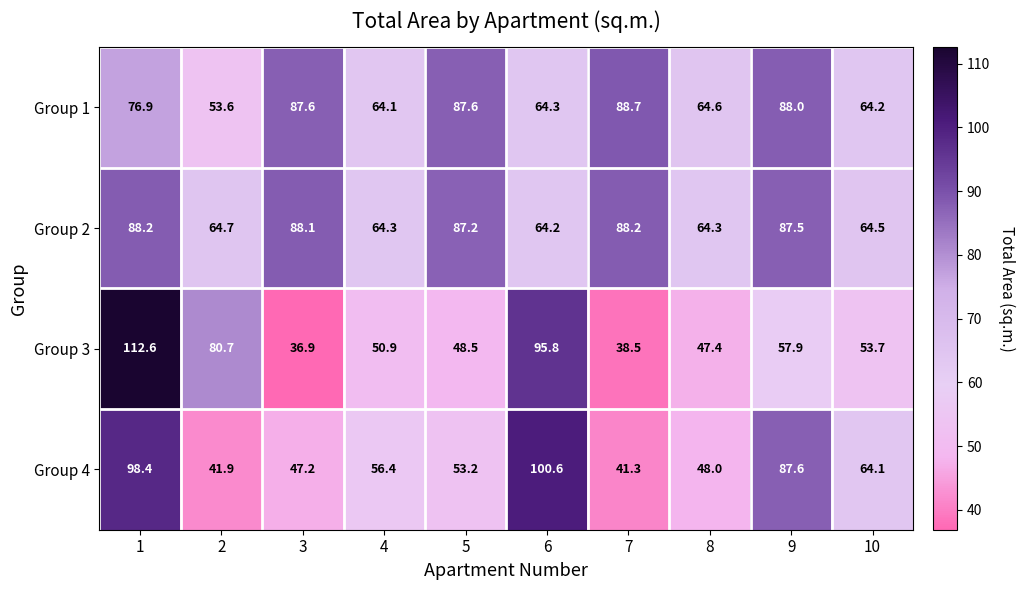

What is the smallest value displayed?

36.9